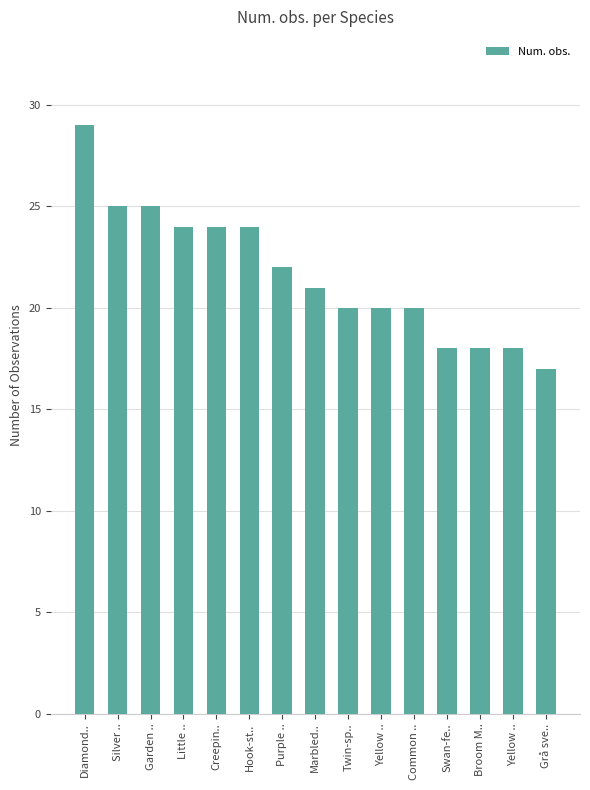

True or false: the data shows 25 at Silver ...

True